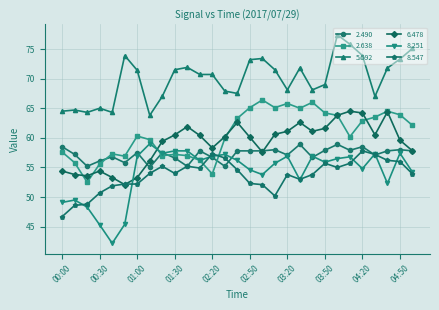

Which series has the largest range (max minus min)?

8.251